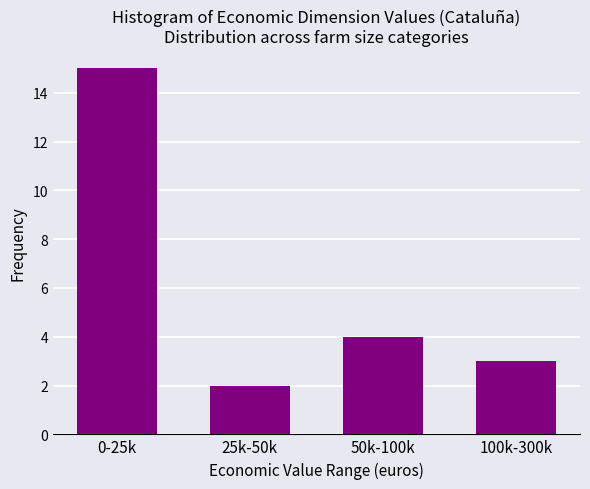

Reading right to left, transcribe all the data shown in this chart.

100k-300k=3	50k-100k=4	25k-50k=2	0-25k=15